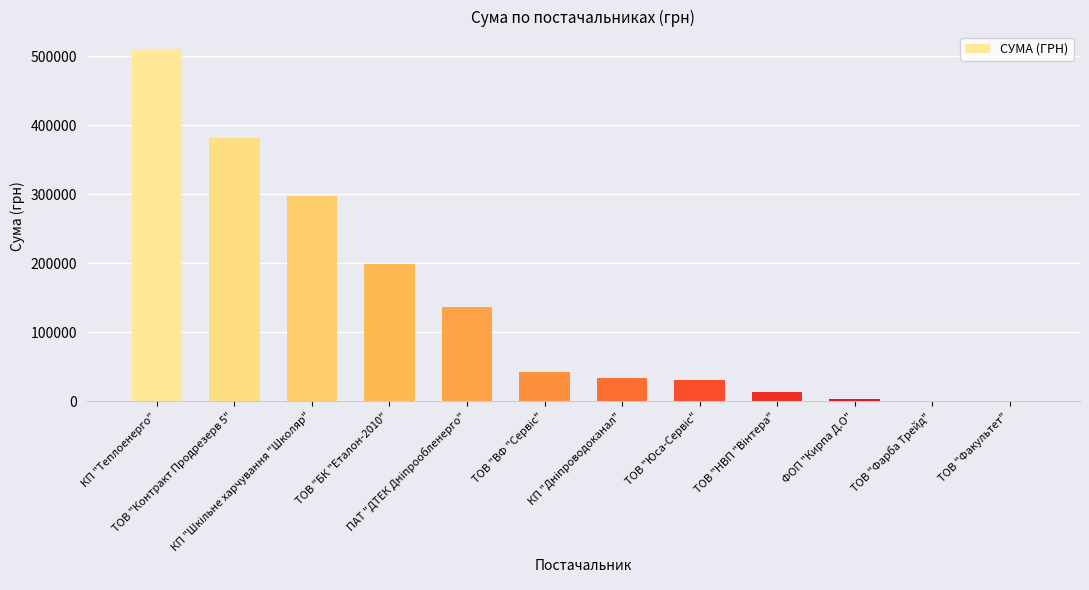

Count the number of values greater than 42499.

6